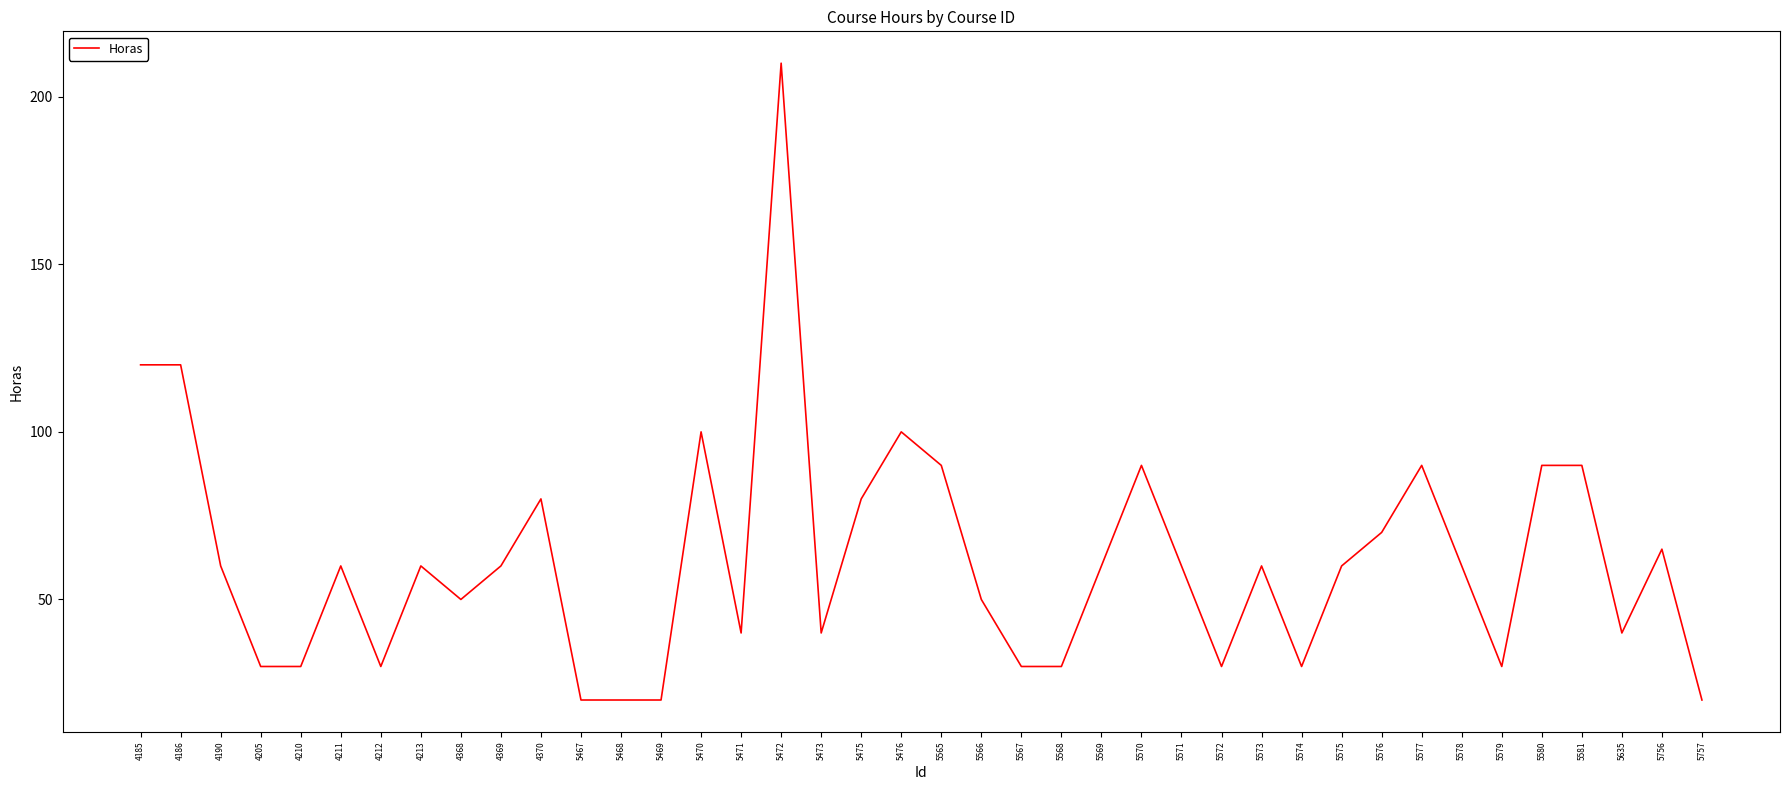

What is the change in value from 4185 to 5572?

-90